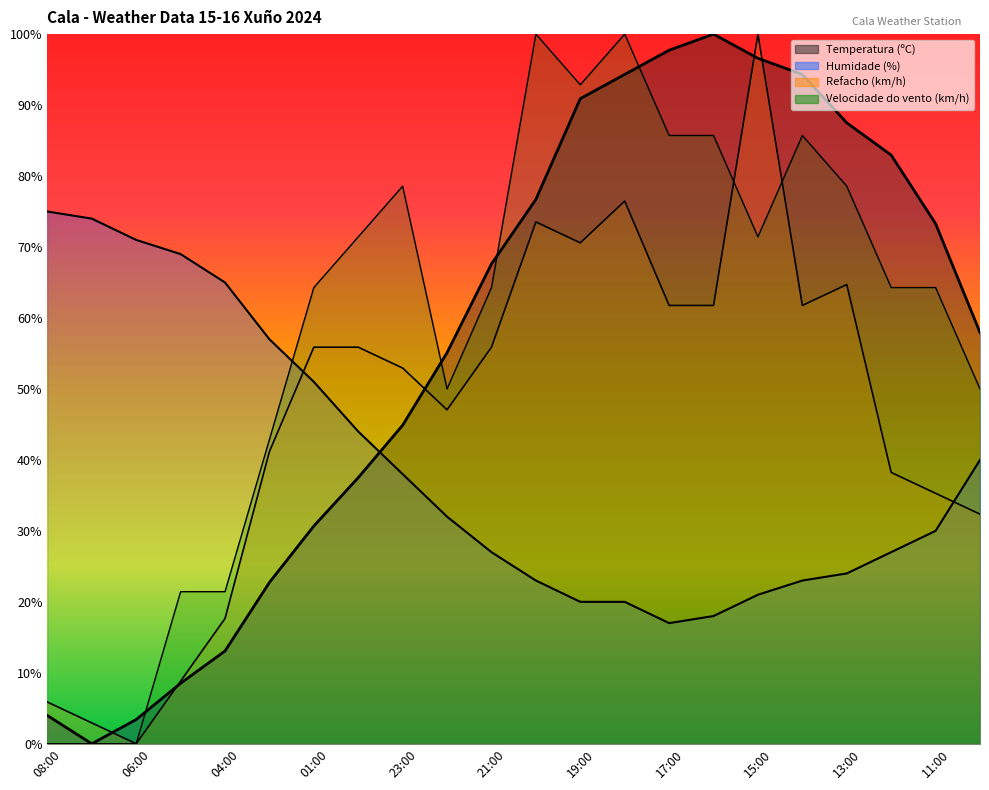

At 21:00, list the series in order from largest to smallest.

Temperatura (ºC), Velocidade do vento (km/h), Refacho (km/h), Humidade (%)